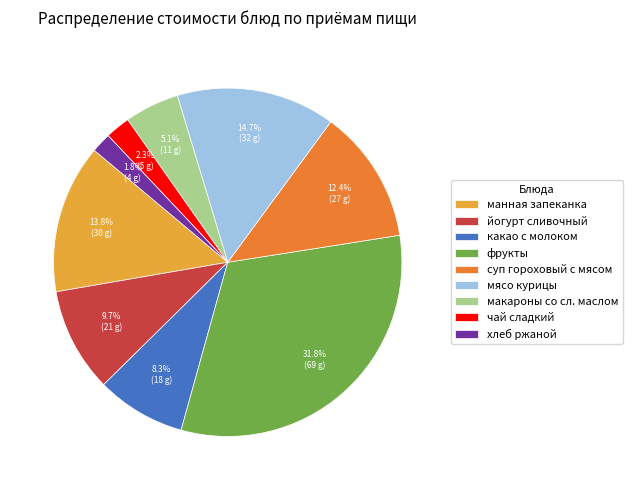

The чай сладкий slice represents 2% of the pie. True or false?

True